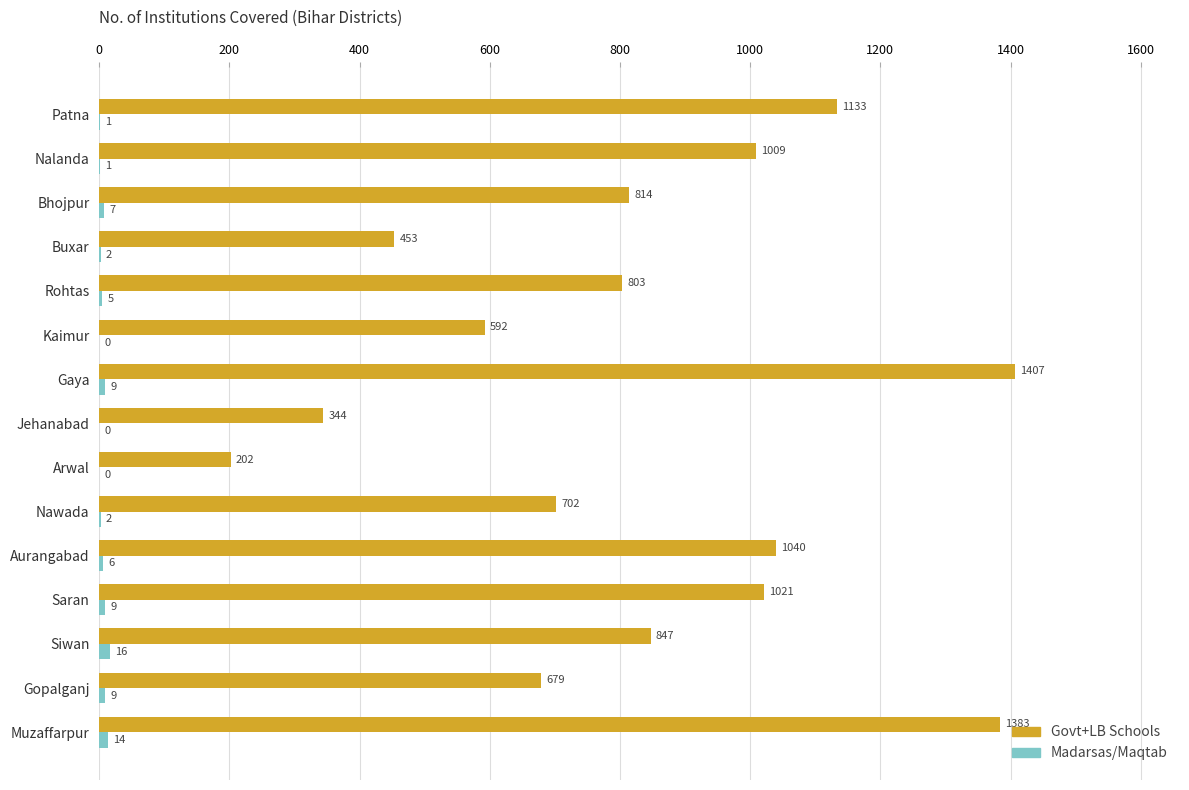

The value of Govt+LB Schools at Nalanda is 506. True or false?

False